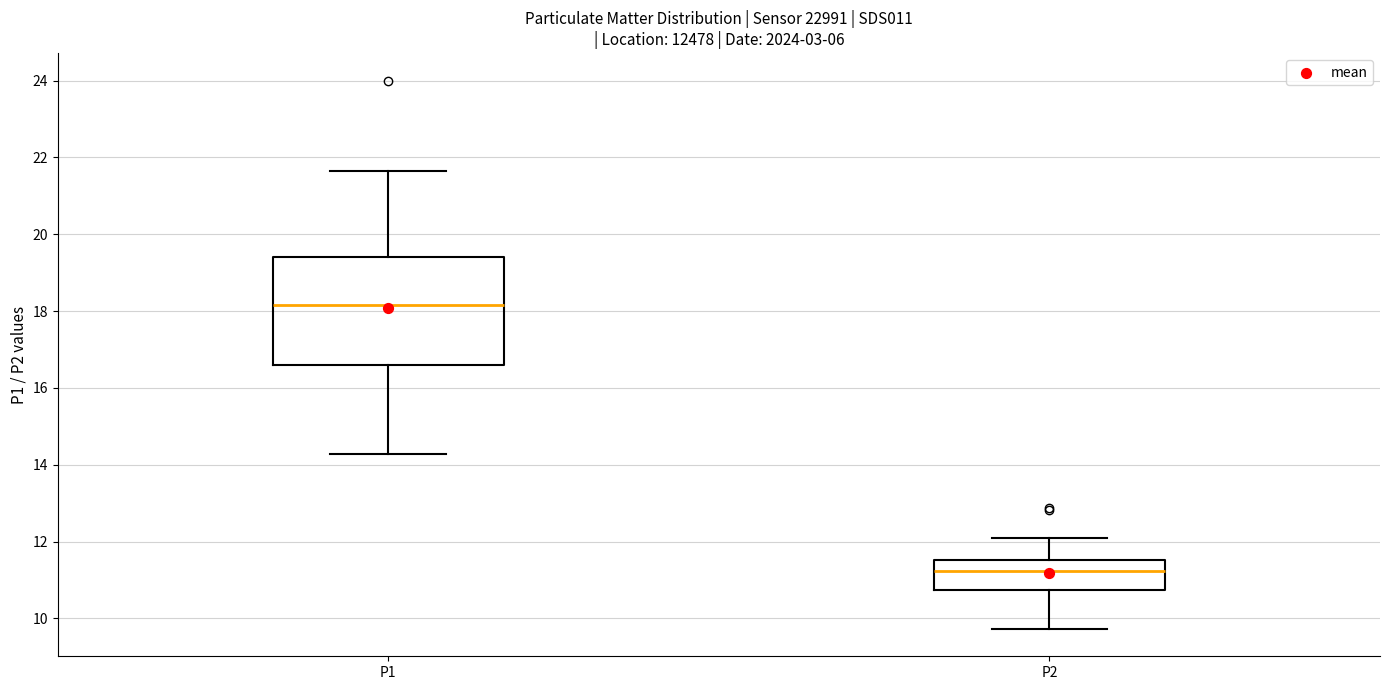

Reading left to right, read every box against the y-axis: the position of its median line, the range the box covers, and the ends of its whiskers. The values are not printed on the chart, so give them approximately, as read against the axis.

P1: median 18.2, box 16.6 to 19.4, whiskers 14.2 to 21.6
P2: median 11.2, box 10.8 to 11.6, whiskers 9.8 to 12.2